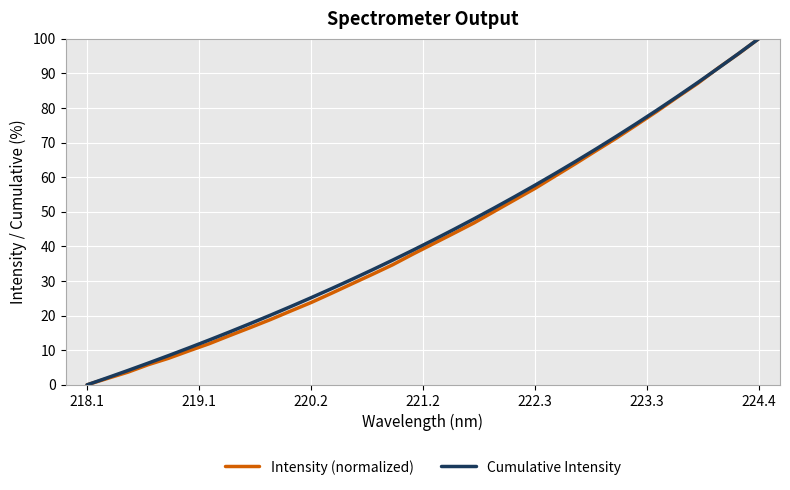

What is the highest value of the Intensity (normalized) series?

100.0